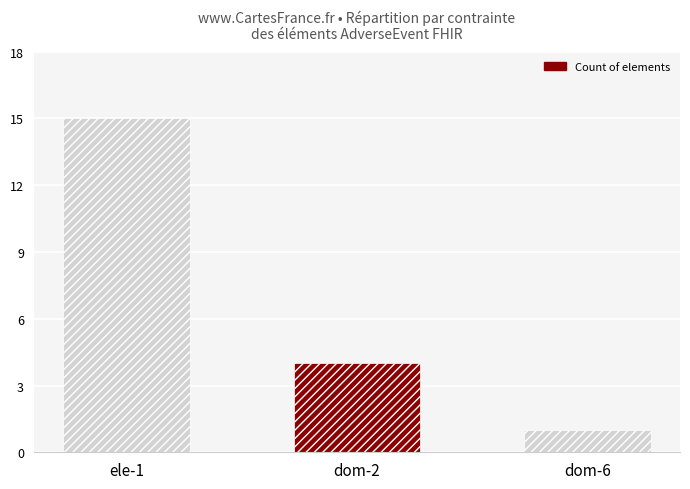

How many data points does each series have?

3